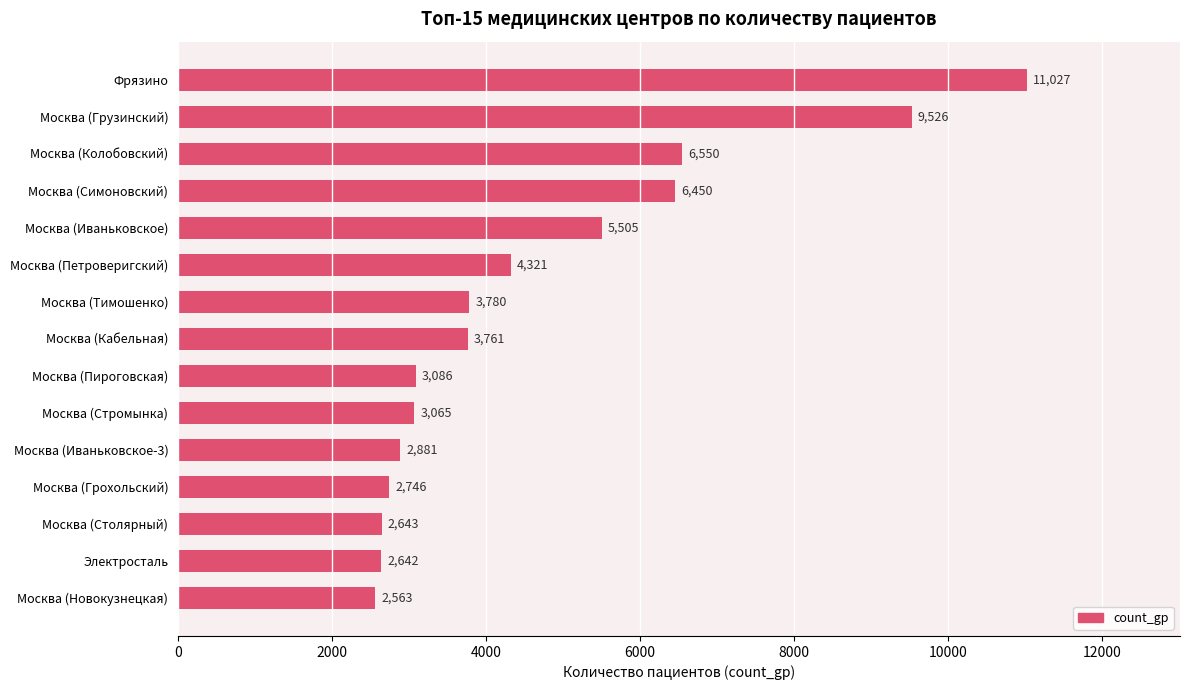

What is the minimum value shown in the chart?

2563